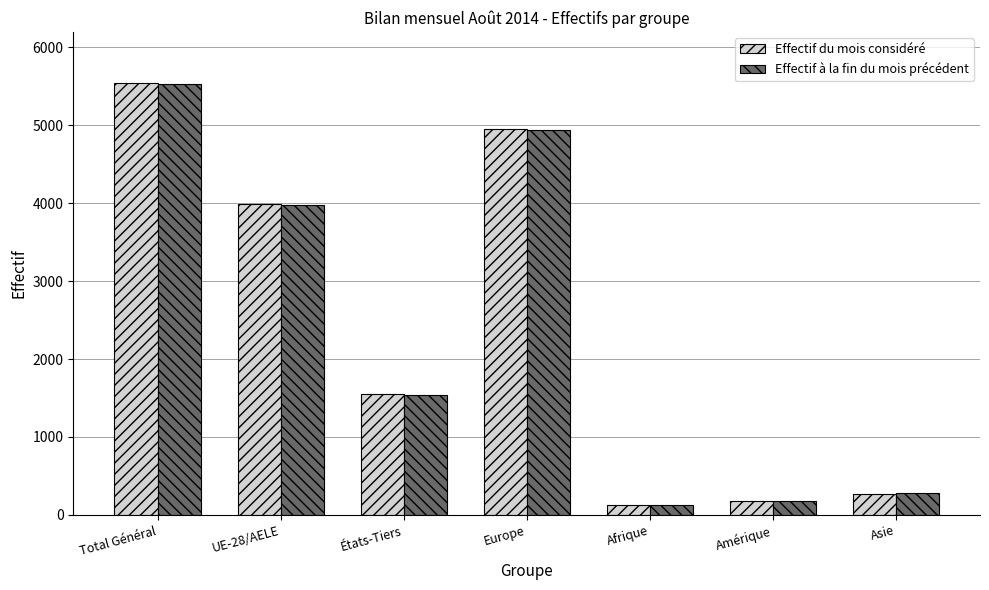

Which category has the highest value in the Effectif à la fin du mois précédent series?

Total Général